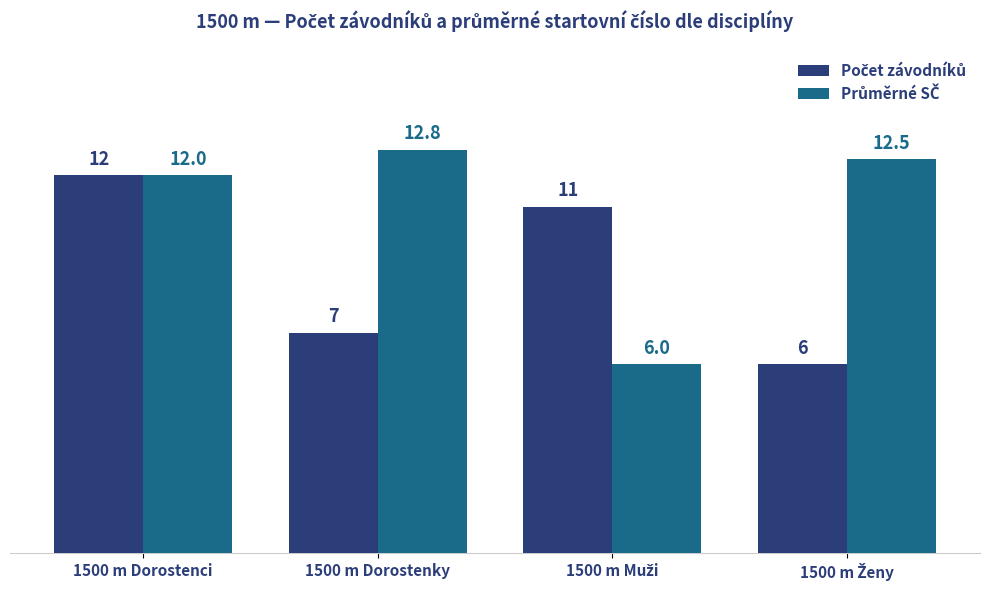

What is the label of the 3rd bar from the right?

1500 m Dorostenky